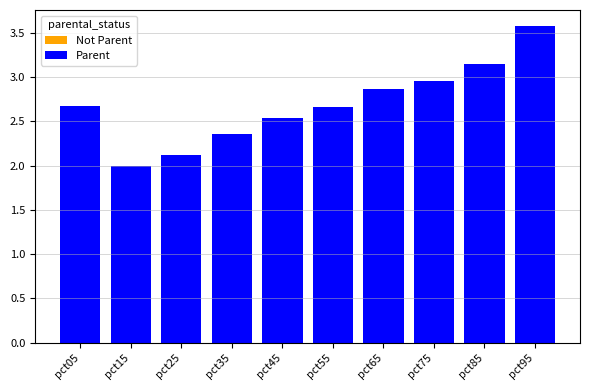

What is the maximum value shown in the chart?

3.6